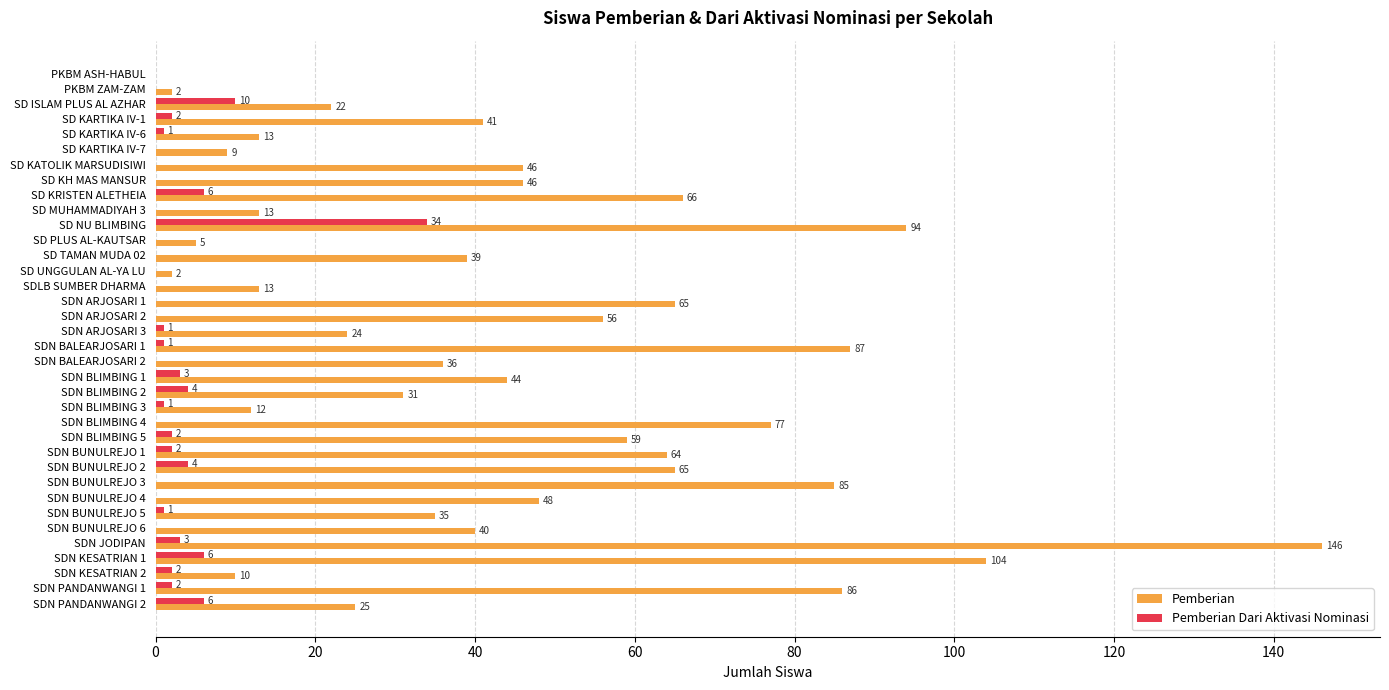

Which series has the largest total across all categories?

Pemberian